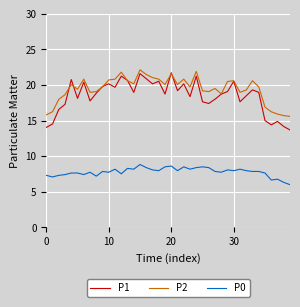

What is the maximum value shown in the chart?

22.1